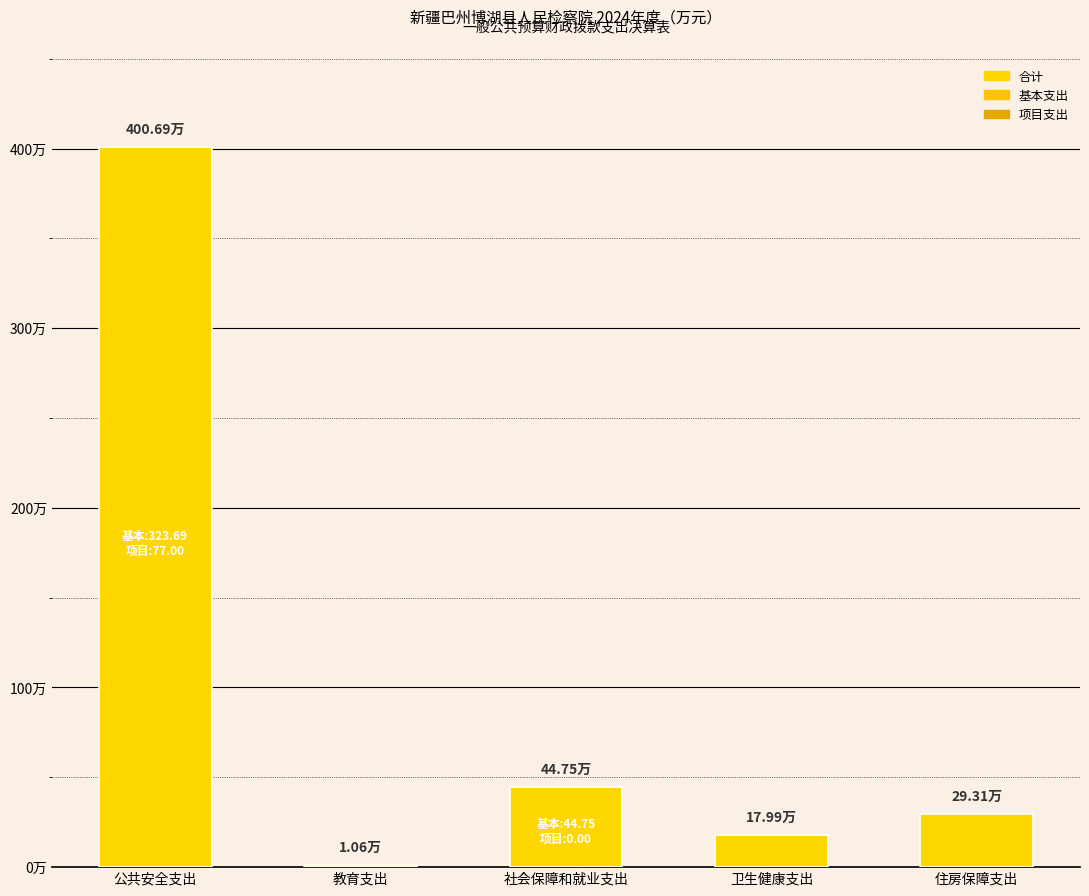

Read the value at 社会保障和就业支出.

44.8